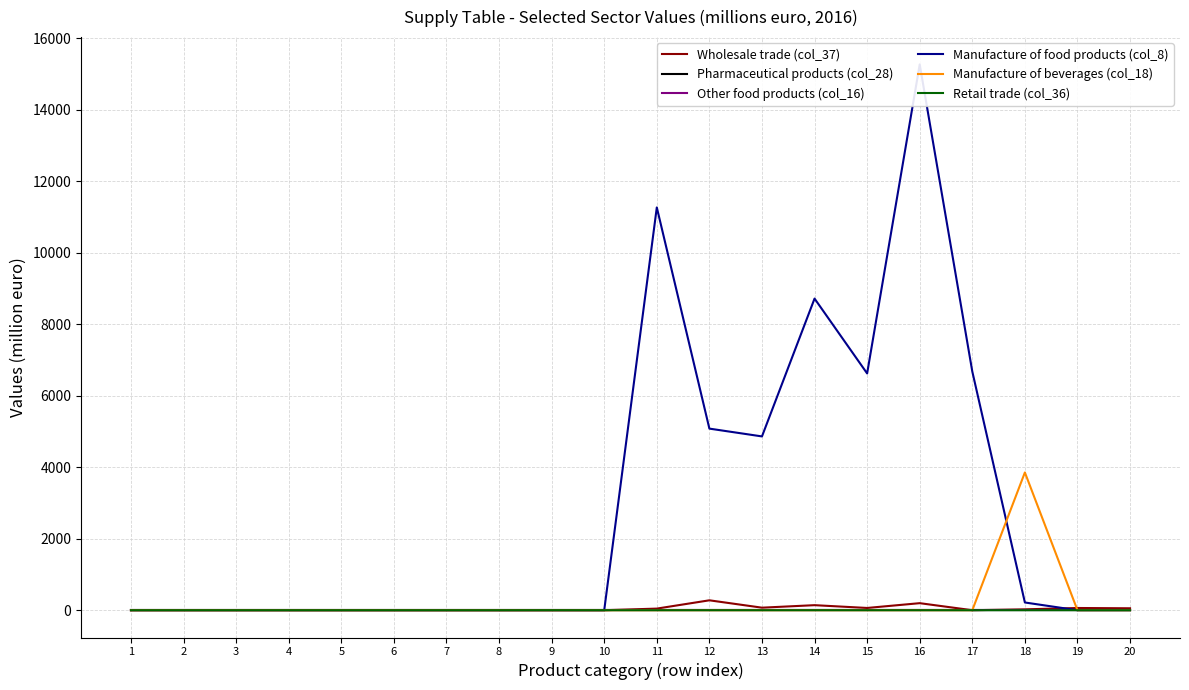

What is the difference between the second highest and minimum values in the Wholesale trade (col_37) series?

197